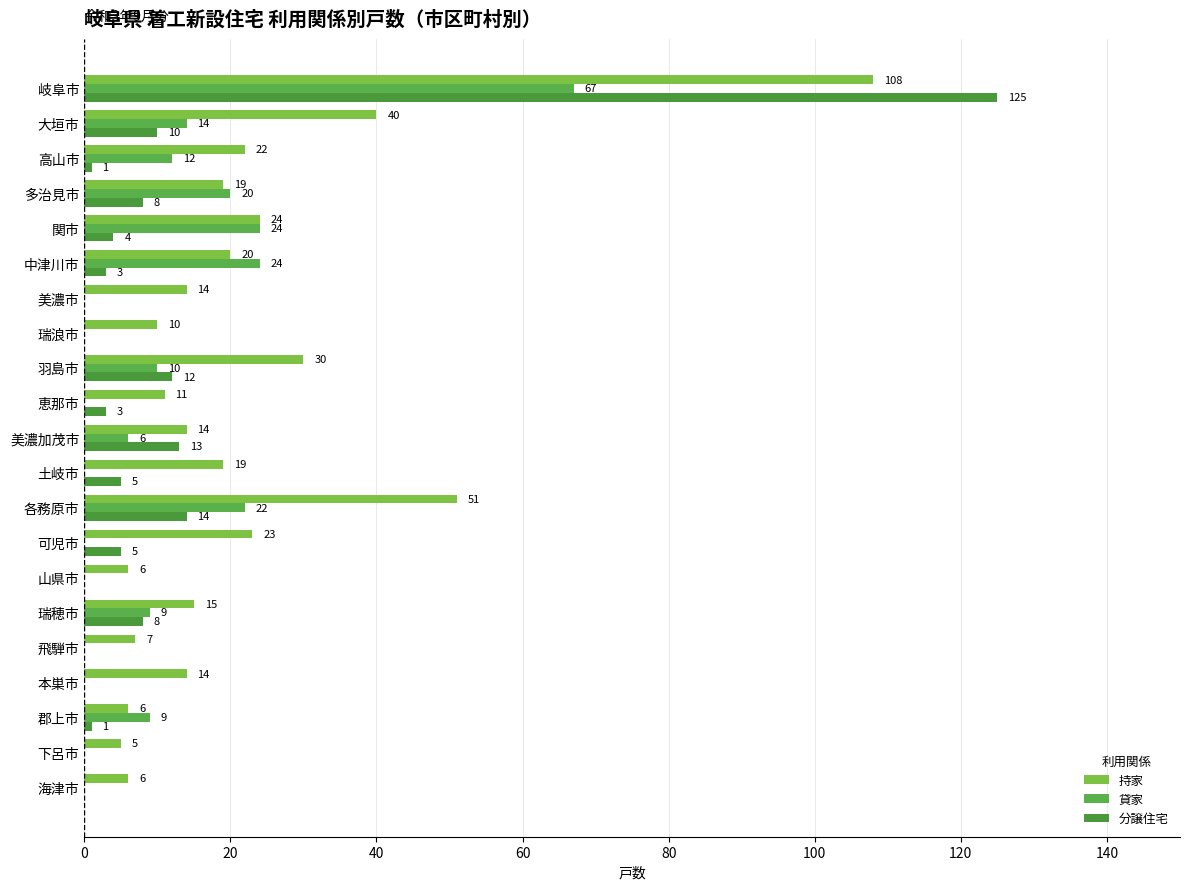

Count the number of data series in this chart.

3